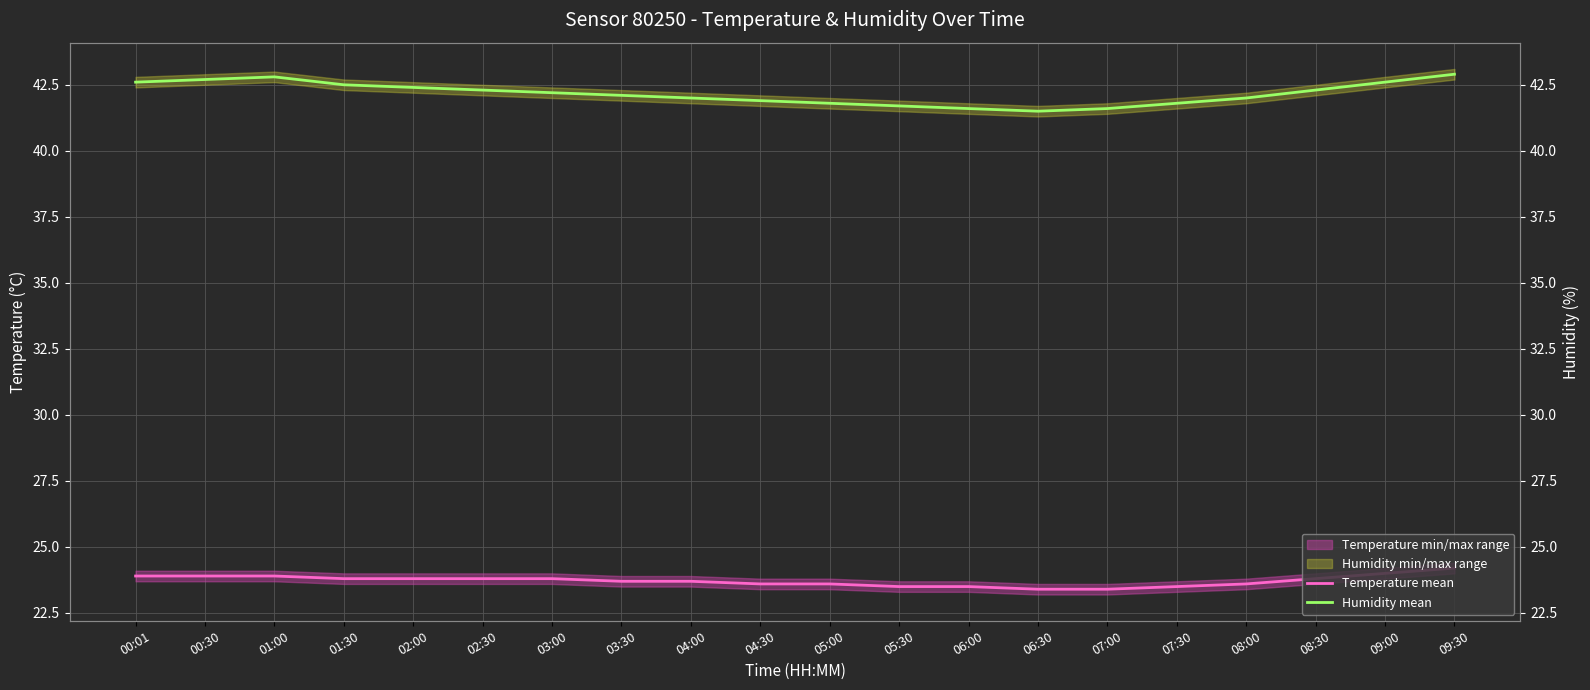

Reading left to right, transcribe all the data shown in this chart.

Temperature mean: 00:01=23.9	00:30=23.9	01:00=23.9	01:30=23.8	02:00=23.8	02:30=23.8	03:00=23.8	03:30=23.7	04:00=23.7	04:30=23.6	05:00=23.6	05:30=23.5	06:00=23.5	06:30=23.4	07:00=23.4	07:30=23.5	08:00=23.6	08:30=23.8	09:00=24.0	09:30=24.2
Humidity mean: 00:01=42.6	00:30=42.7	01:00=42.8	01:30=42.5	02:00=42.4	02:30=42.3	03:00=42.2	03:30=42.1	04:00=42.0	04:30=41.9	05:00=41.8	05:30=41.7	06:00=41.6	06:30=41.5	07:00=41.6	07:30=41.8	08:00=42.0	08:30=42.3	09:00=42.6	09:30=42.9